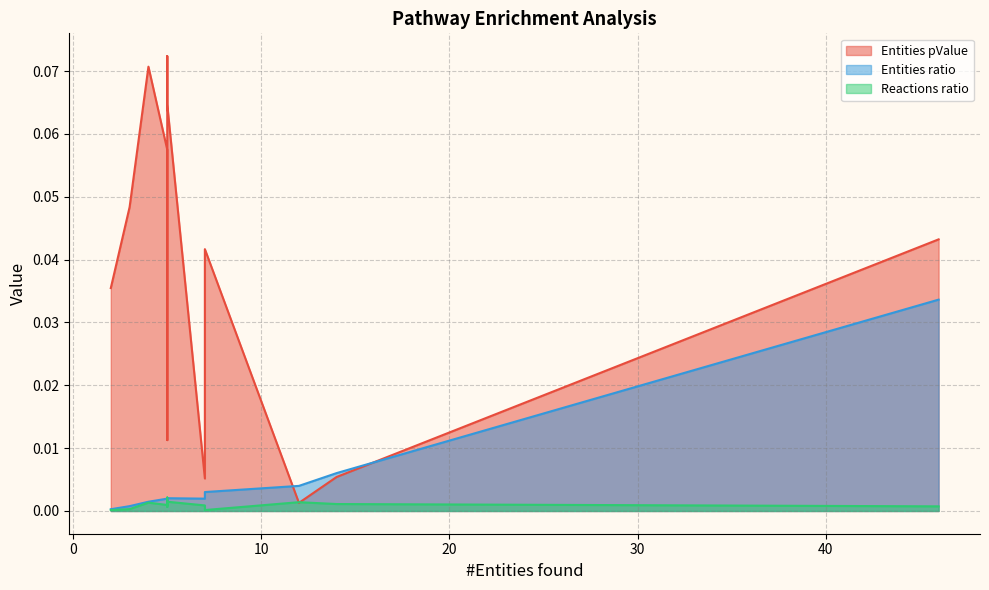

Is the value of Entities pValue at 12 greater than the value of Reactions ratio at 5?

Yes